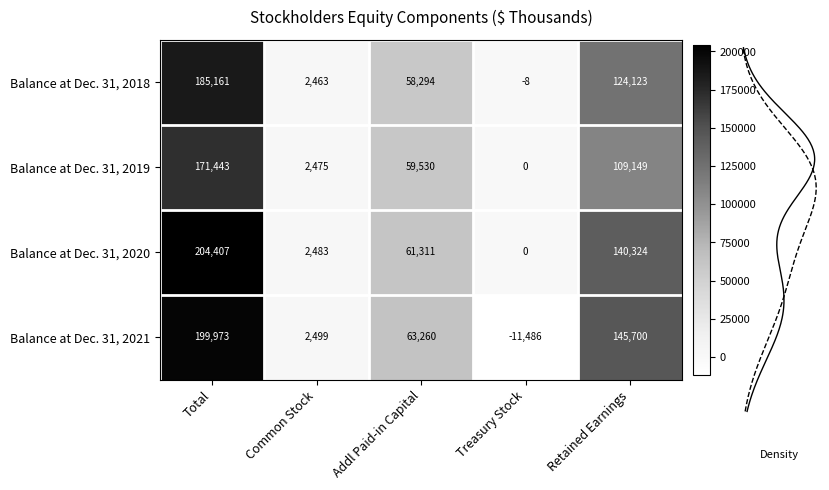

Reading left to right, list all the values displayed in this chart.

Balance at Dec. 31, 2018: Total=185161	Common Stock=2463	Addl Paid-in Capital=58294	Treasury Stock=-8	Retained Earnings=124123
Balance at Dec. 31, 2019: Total=171443	Common Stock=2475	Addl Paid-in Capital=59530	Treasury Stock=0	Retained Earnings=109149
Balance at Dec. 31, 2020: Total=204407	Common Stock=2483	Addl Paid-in Capital=61311	Treasury Stock=0	Retained Earnings=140324
Balance at Dec. 31, 2021: Total=199973	Common Stock=2499	Addl Paid-in Capital=63260	Treasury Stock=-11486	Retained Earnings=145700